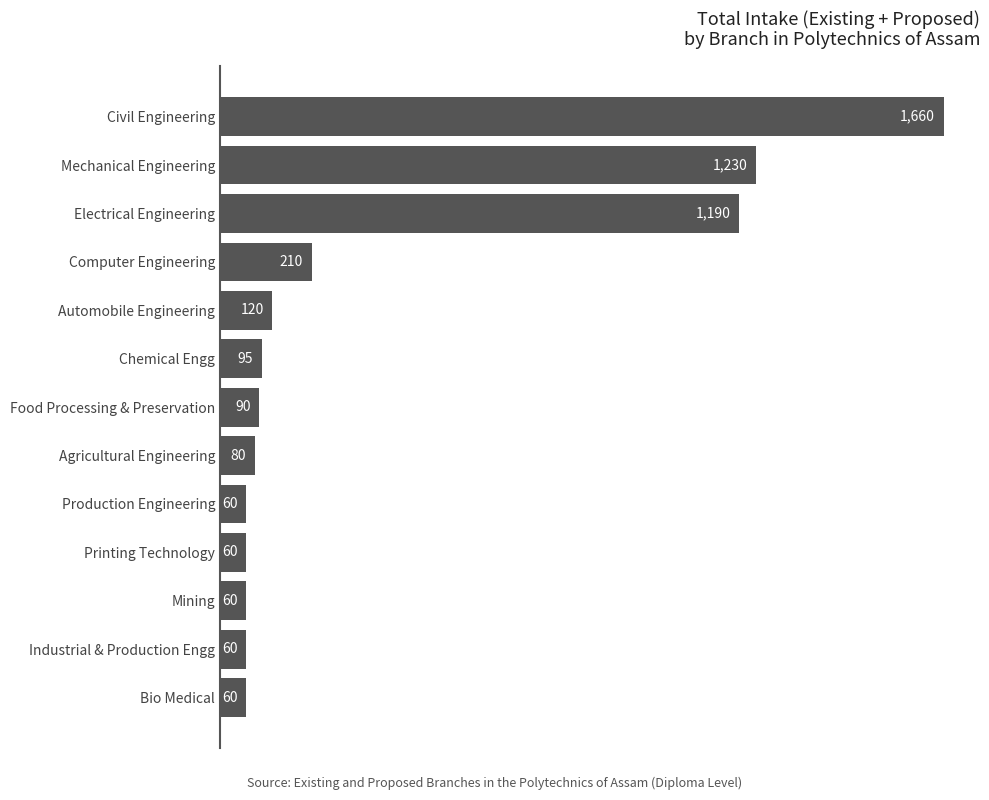

What is the approximate value at Production Engineering, to the nearest 10?

60